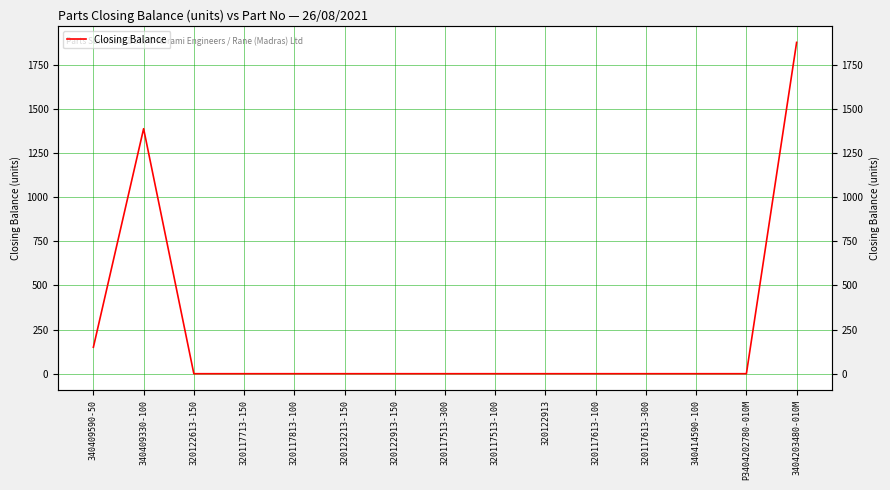

Which category has the lowest value across all series?

320122613-150